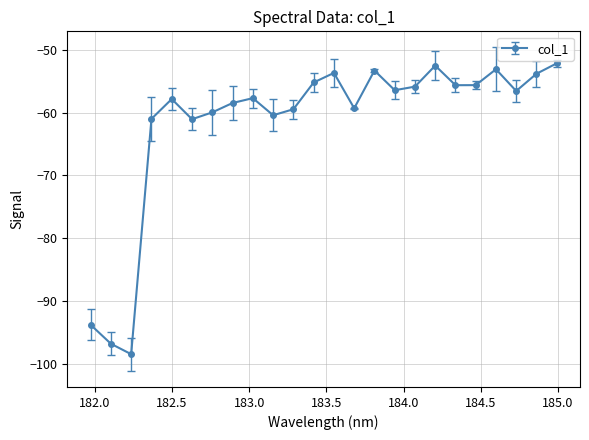

What is the value of the 19th point from the left?

-55.6